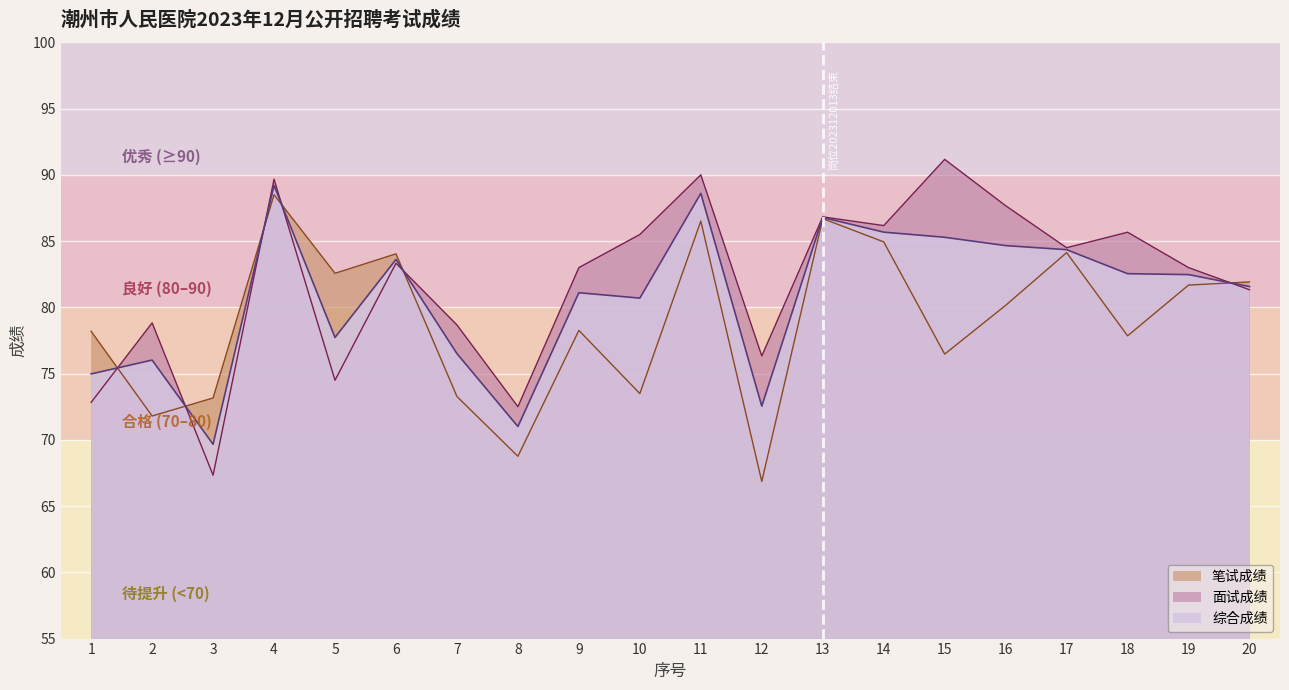

How many lines are shown in the chart?

3